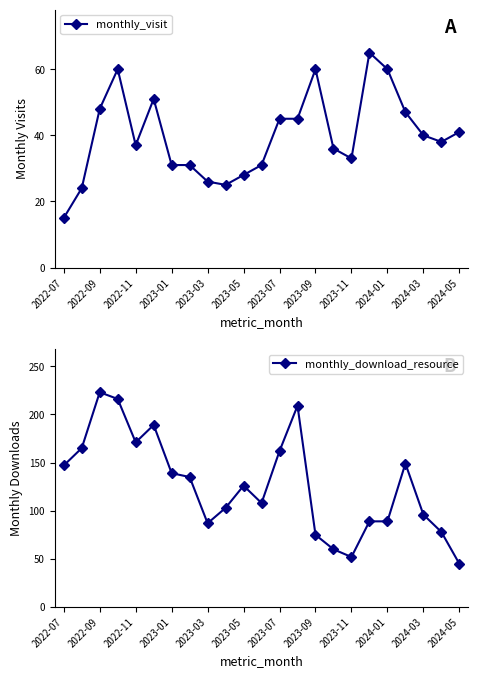

The value of monthly_visit at 2023-11 is 33. True or false?

True